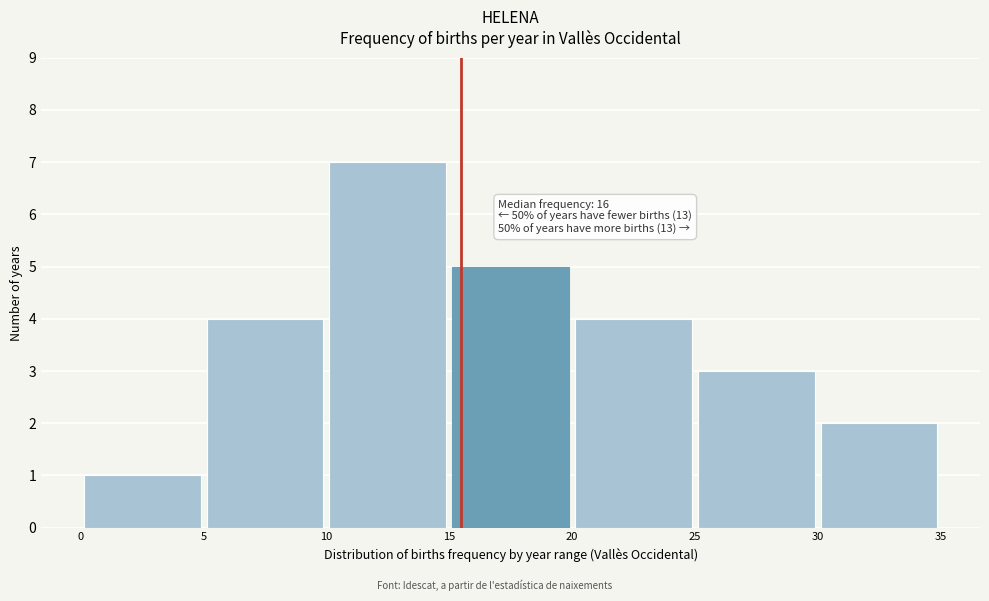

Which range on the x-axis has the tallest bar?

10 to 15